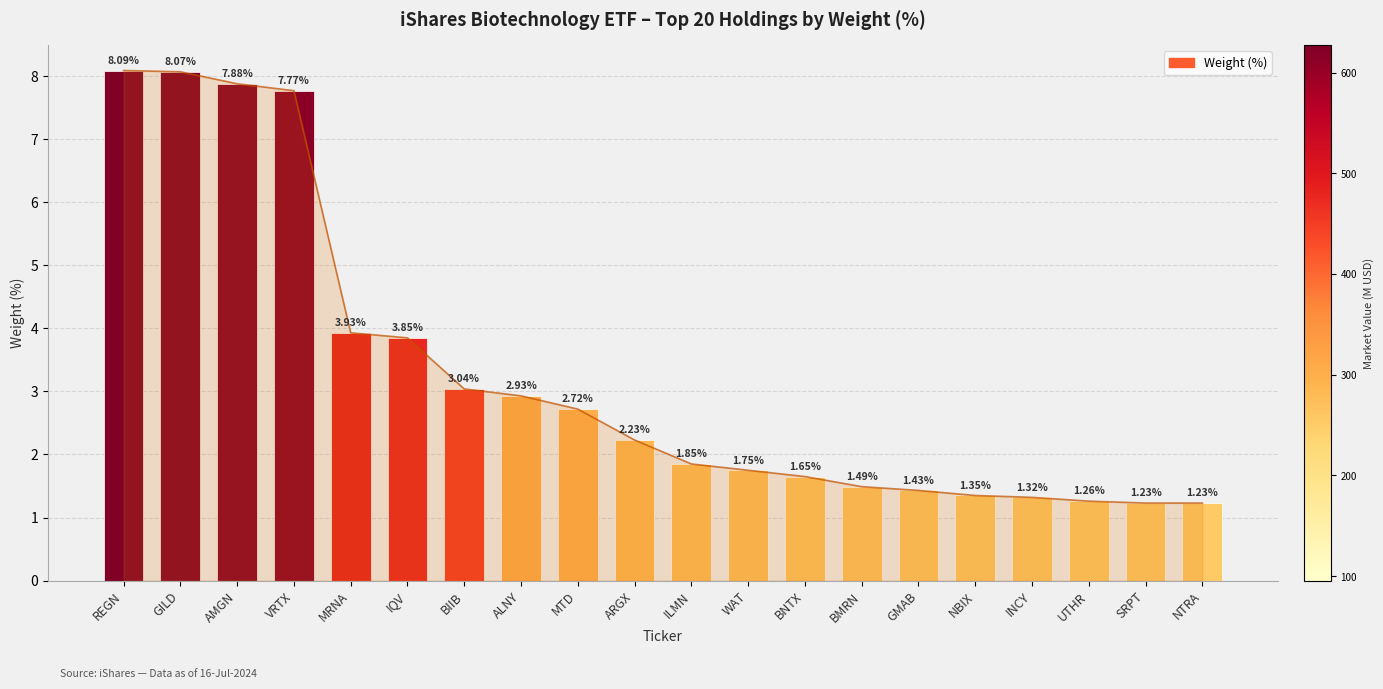

Which label corresponds to the smallest value in the chart?

SRPT